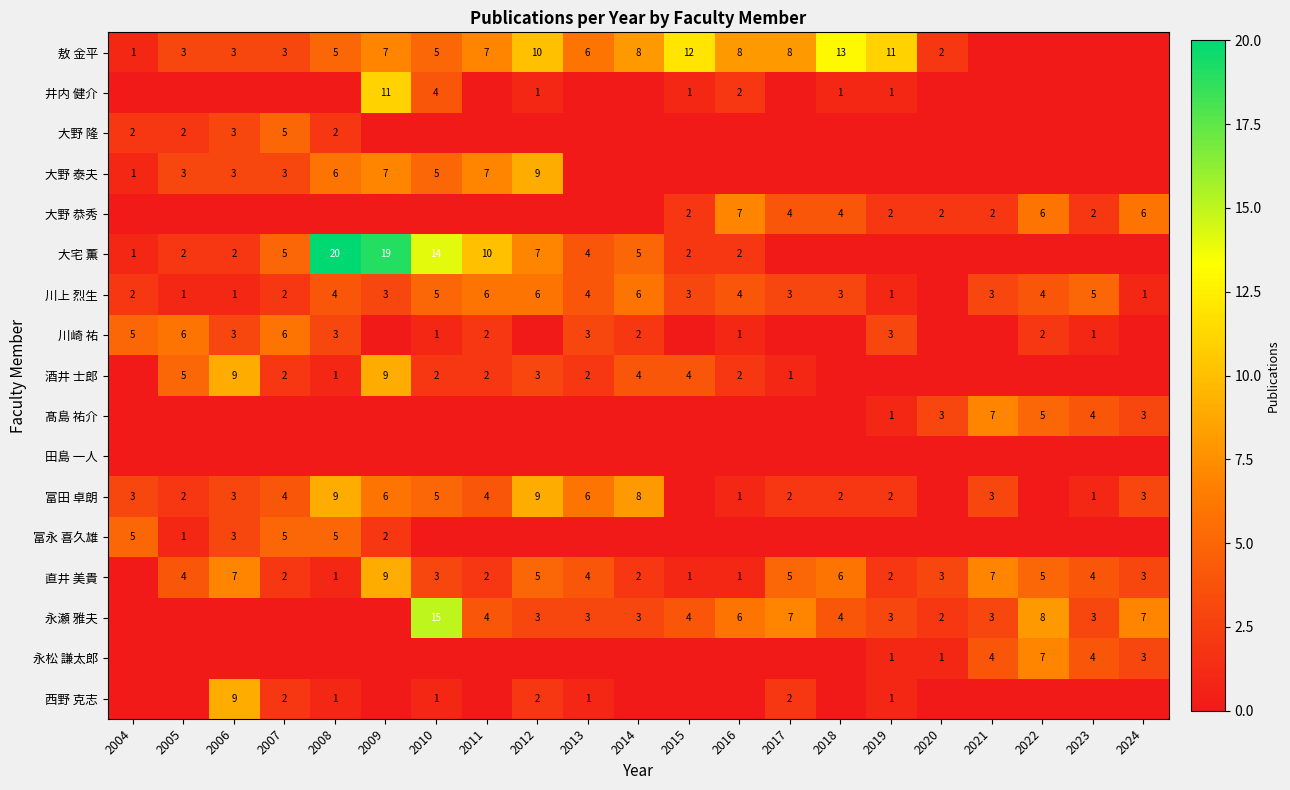

The 髙島 祐介 series shows 5 at 2022. True or false?

True